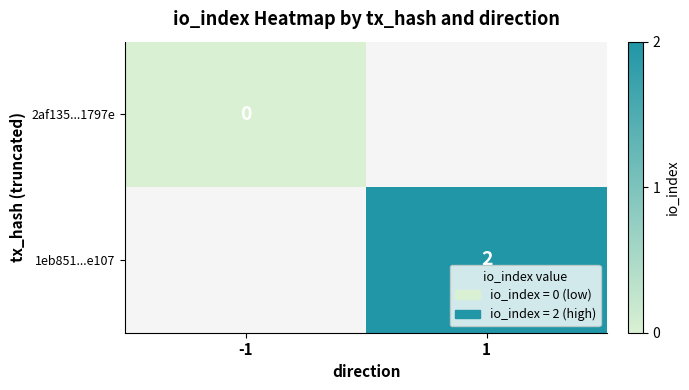

How many series are shown in this chart?

2